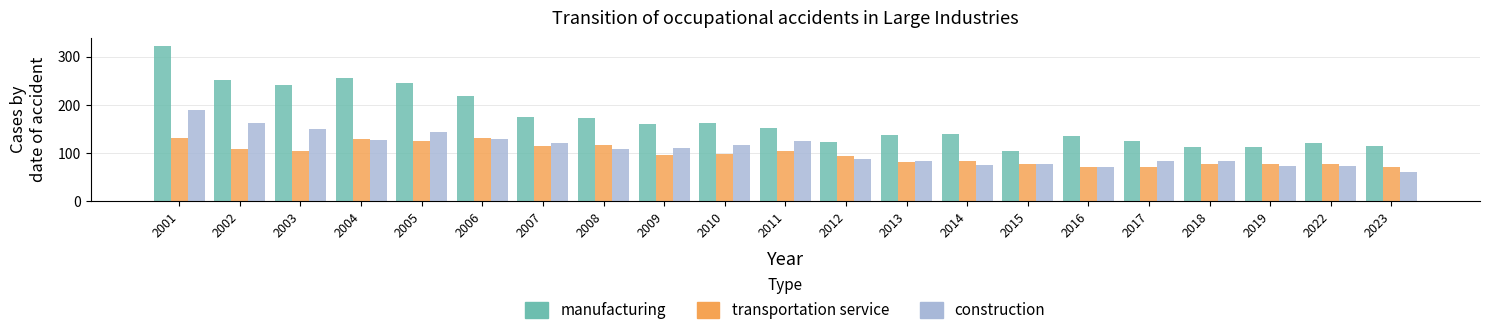

At which category is the sum across all series the highest?

2001